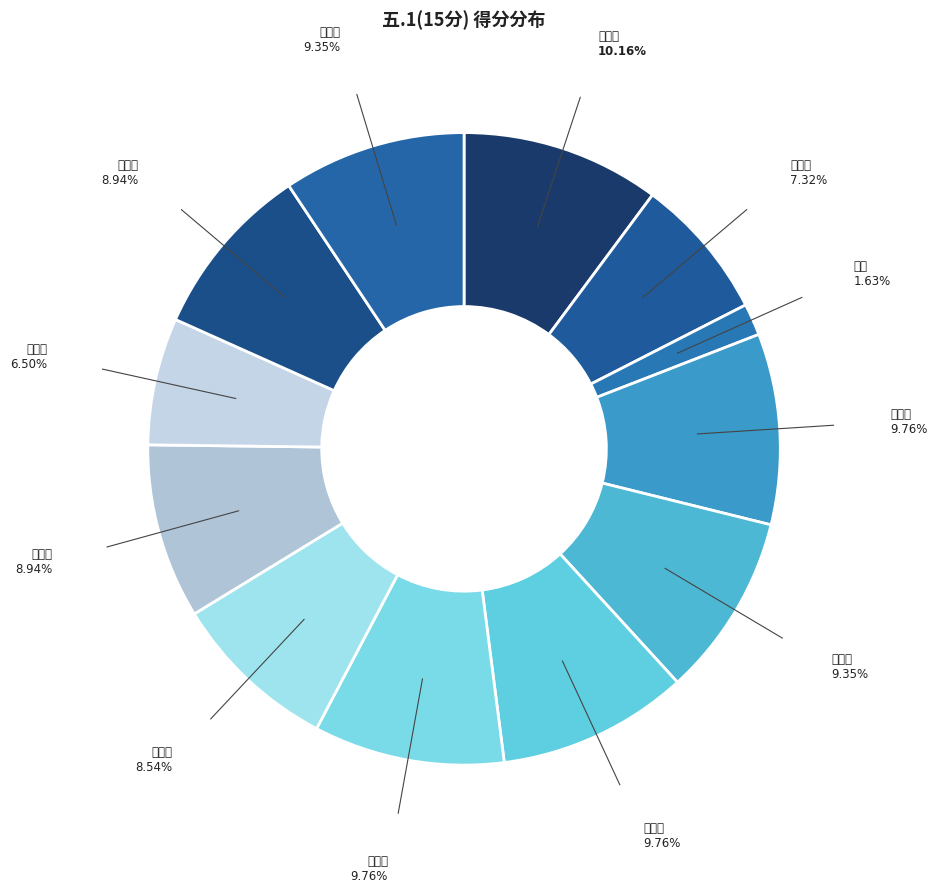

What percentage is the 段旭晨 slice, to the nearest percent?

10%